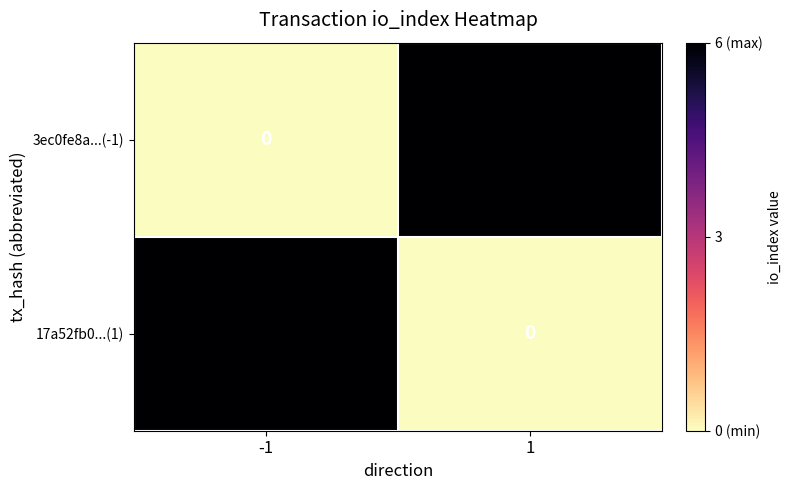

What is the difference between the maximum and minimum values in the 3ec0fe8a...(-1) series?

6